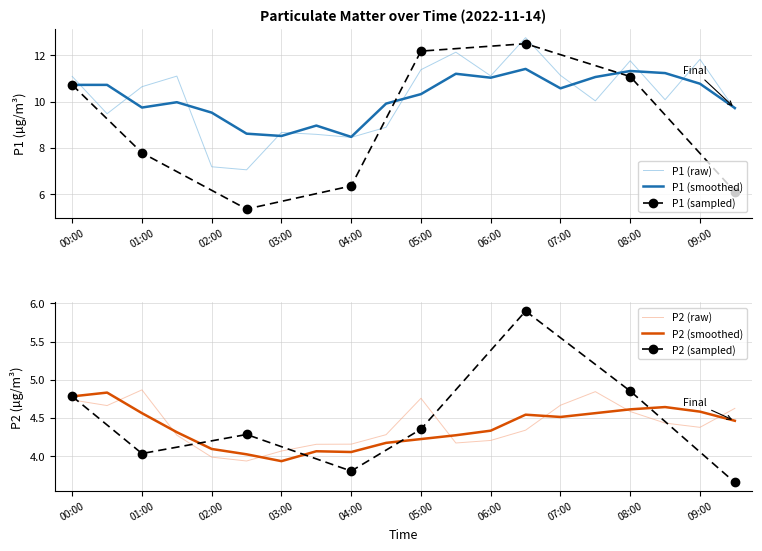

What is the minimum value for P2_smooth?

3.9